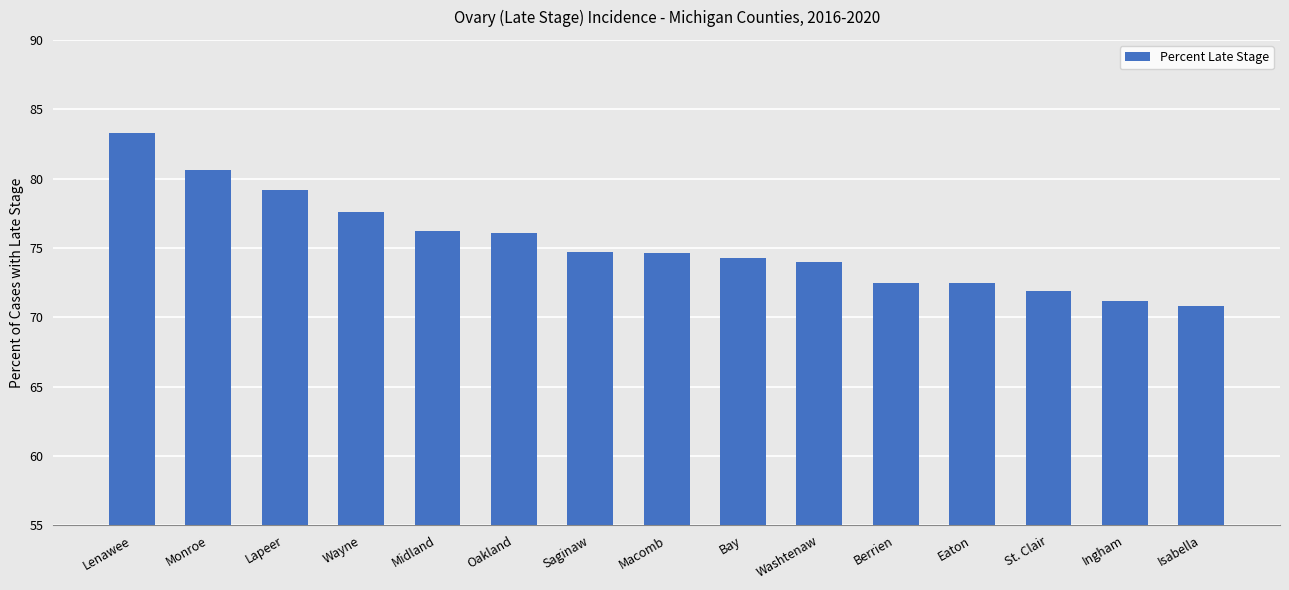

The chart shows a value of 104.4 at Macomb. True or false?

False